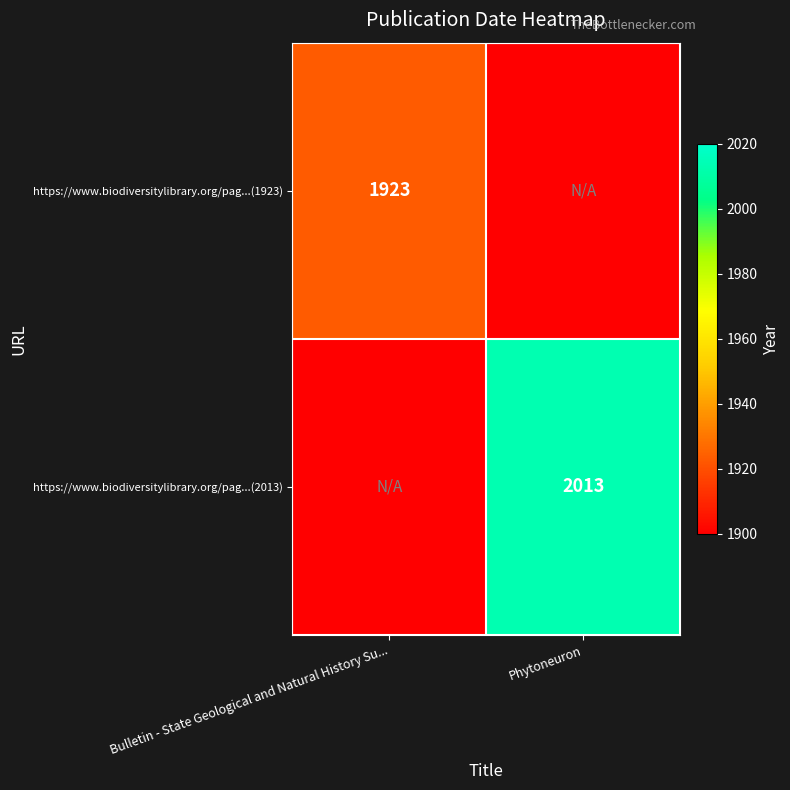

True or false: https://www.biodiversitylibrary.org/pag...(1923) has a value of 2639 at Bulletin - State Geological and Natural History Su....

False